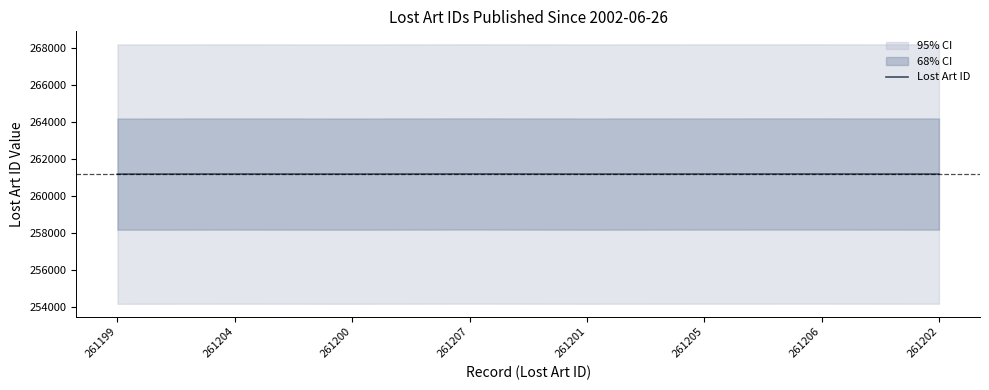

What is the label of the 3rd point from the left?

261200